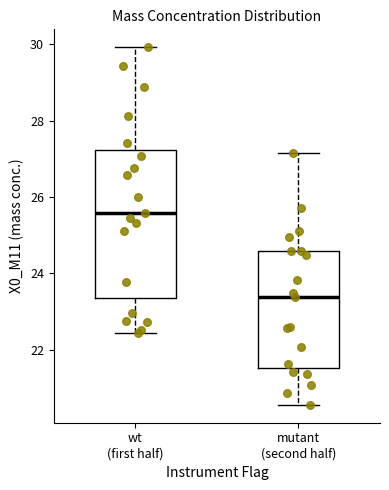

Which box is the tallest, from its lower edge to its upper edge?

wt (first half)